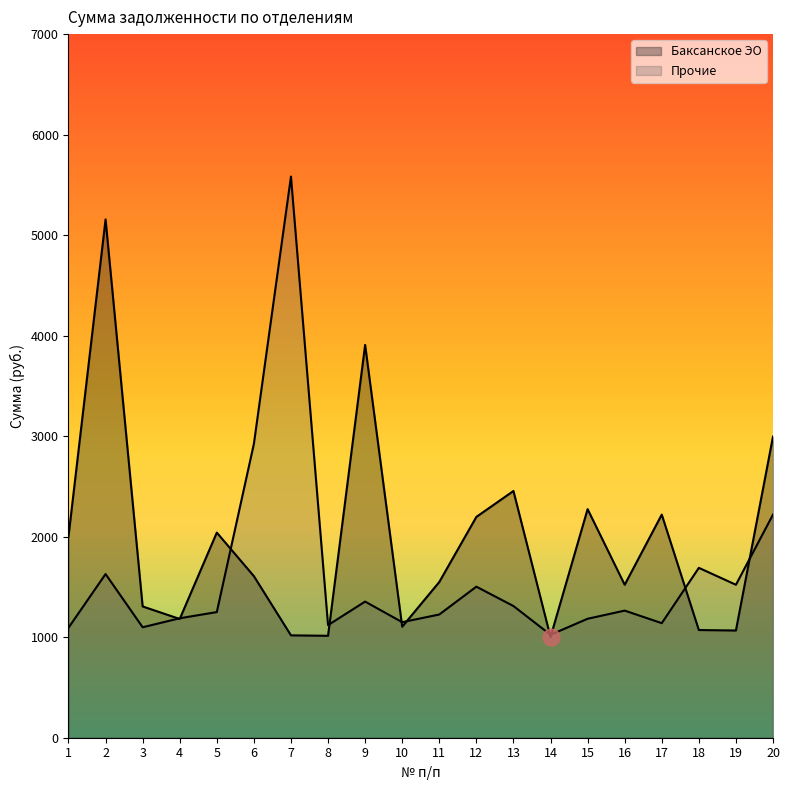

Is the value of Баксанское ЭО at 13 greater than the value of Прочие at 10?

Yes